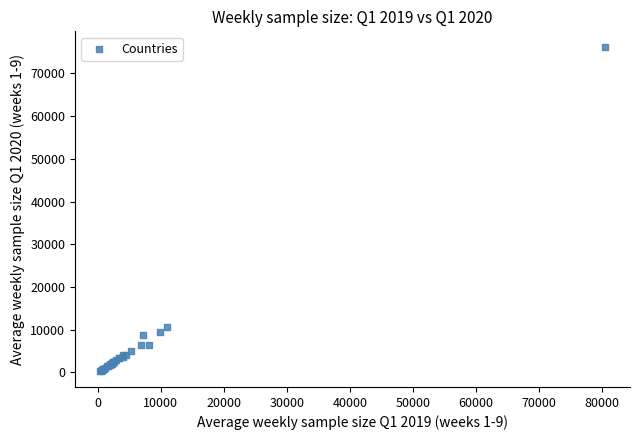

What Y value in the scatter plot is closest to 38226?

10685.0